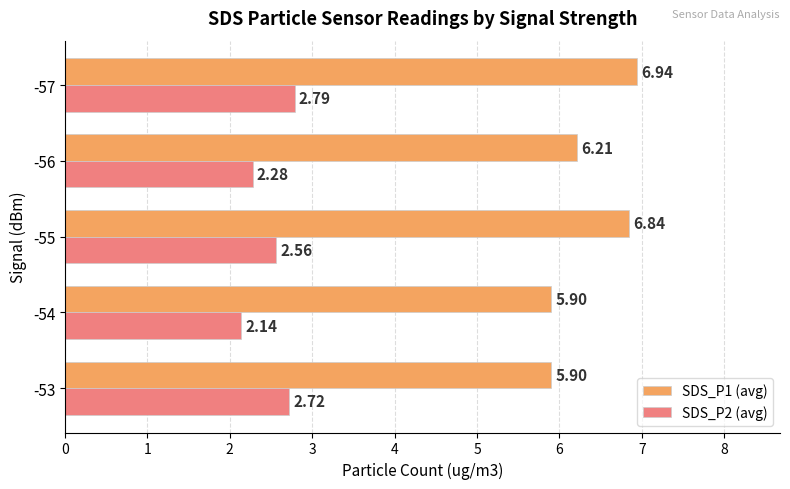

How many distinct data groups are displayed?

2